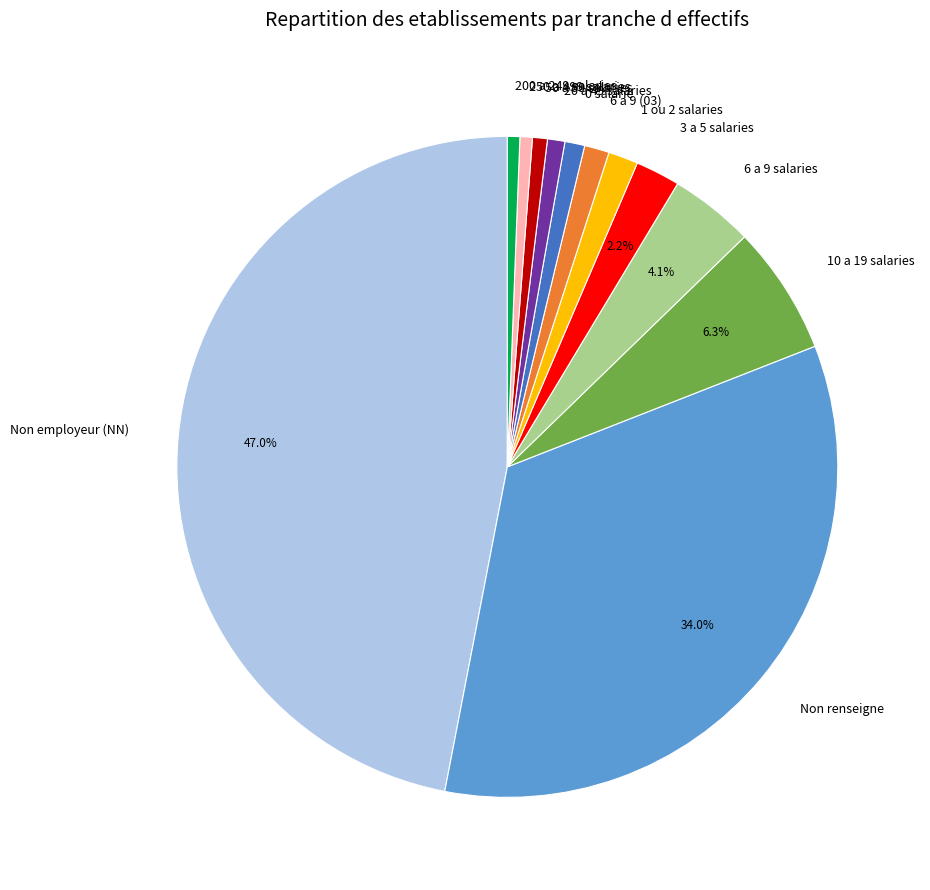

Is the sum of Non employeur (NN) and Non renseigne greater than half?

Yes